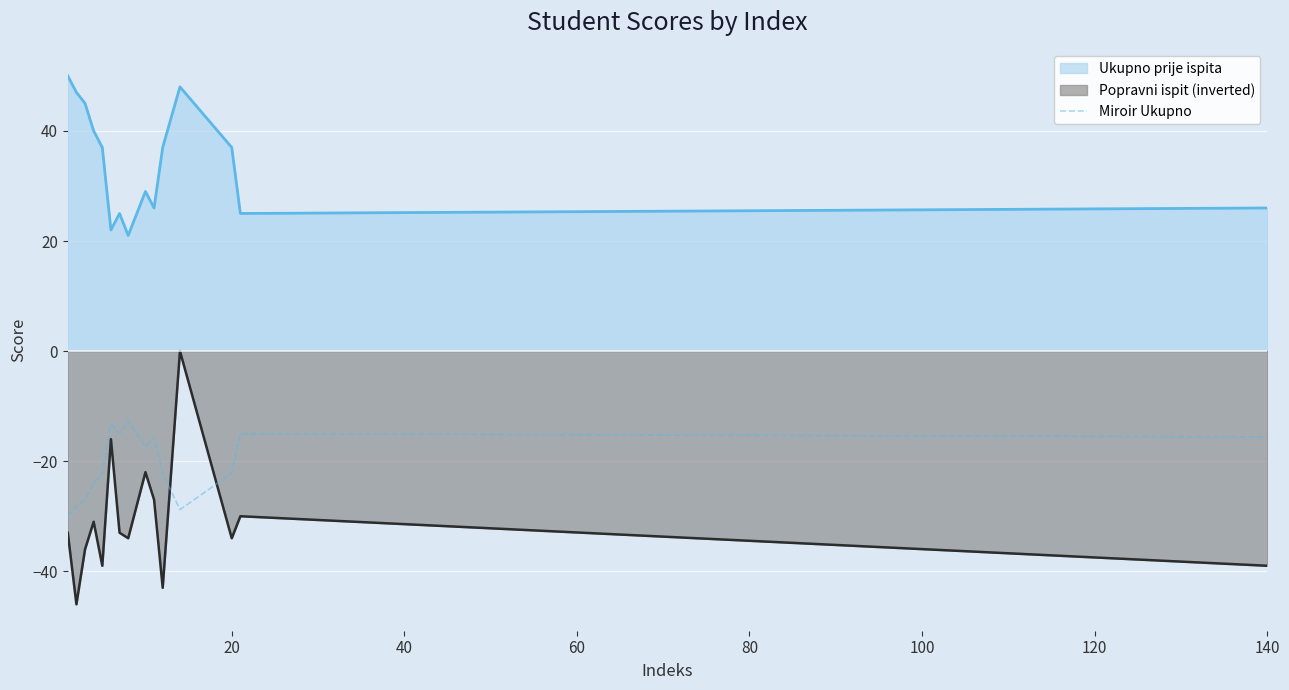

Does the chart display data point markers on the line(s)?

No